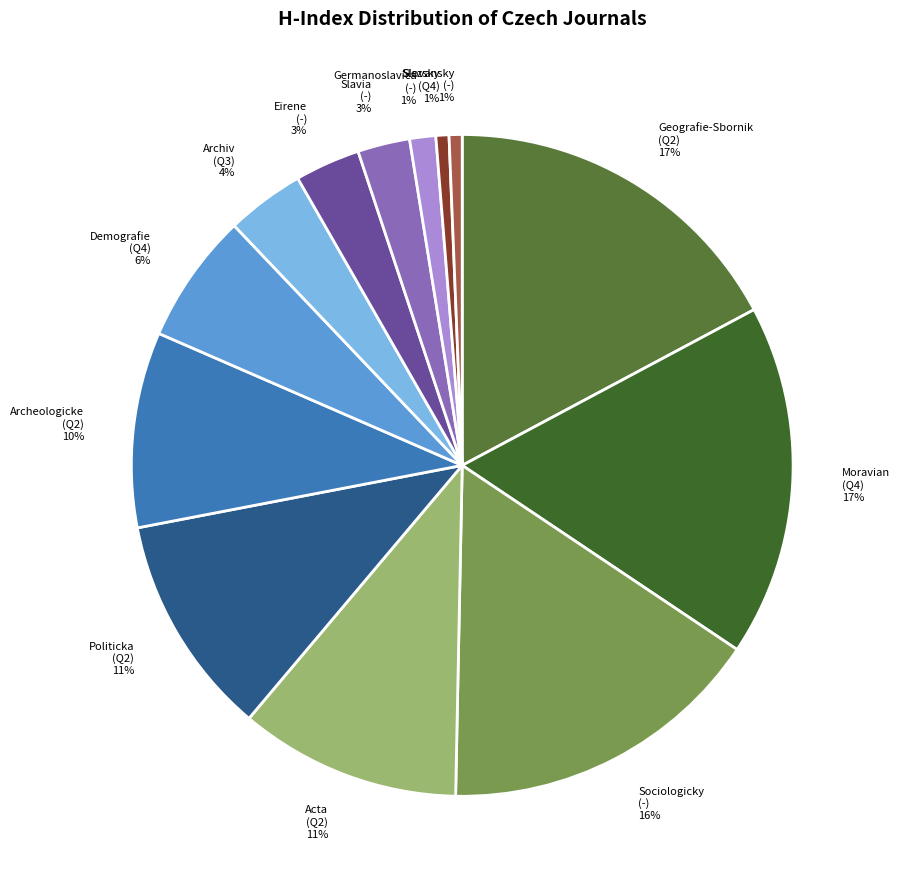

How many segments does this pie chart have?

13